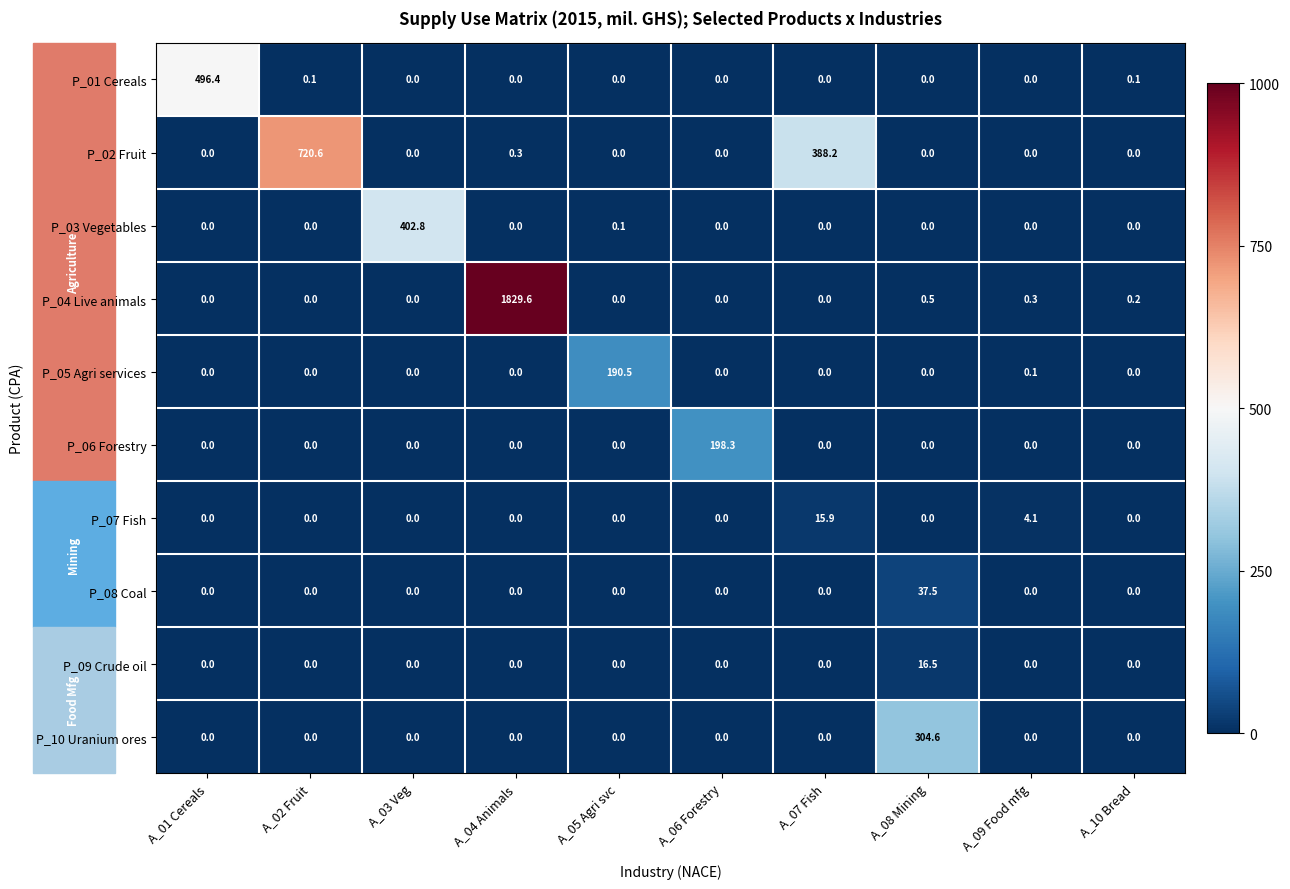

The value of P_01 Cereals at A_10 Bread is 0.1. True or false?

True